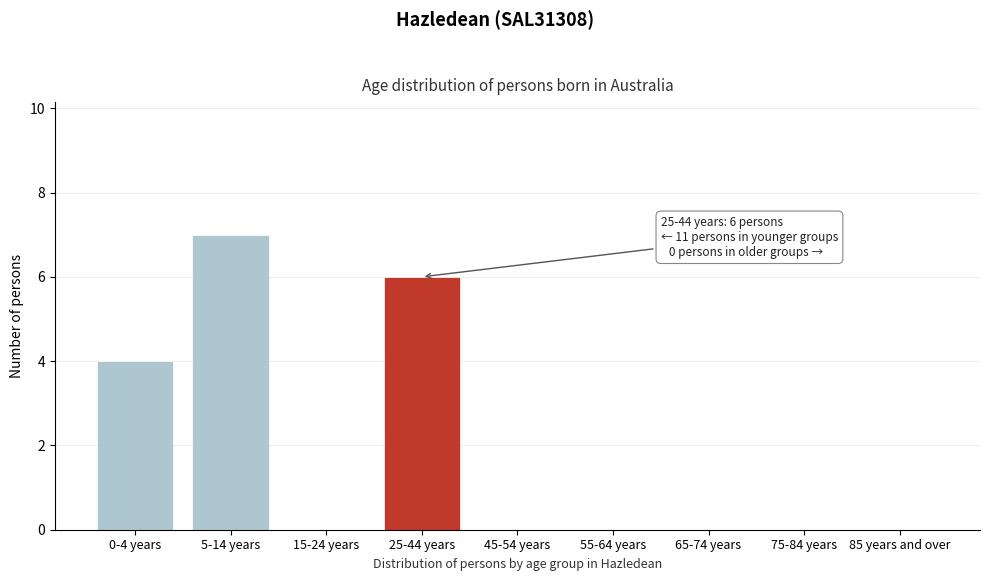

Reading right to left, transcribe all the data shown in this chart.

85 years and over=0	75-84 years=0	65-74 years=0	55-64 years=0	45-54 years=0	25-44 years=6	15-24 years=0	5-14 years=7	0-4 years=4